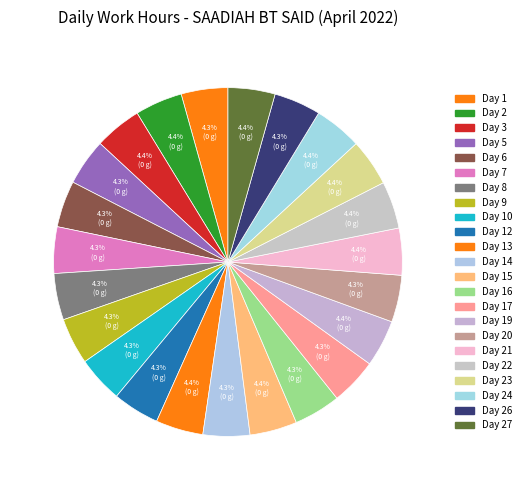

How many segments does this pie chart have?

23